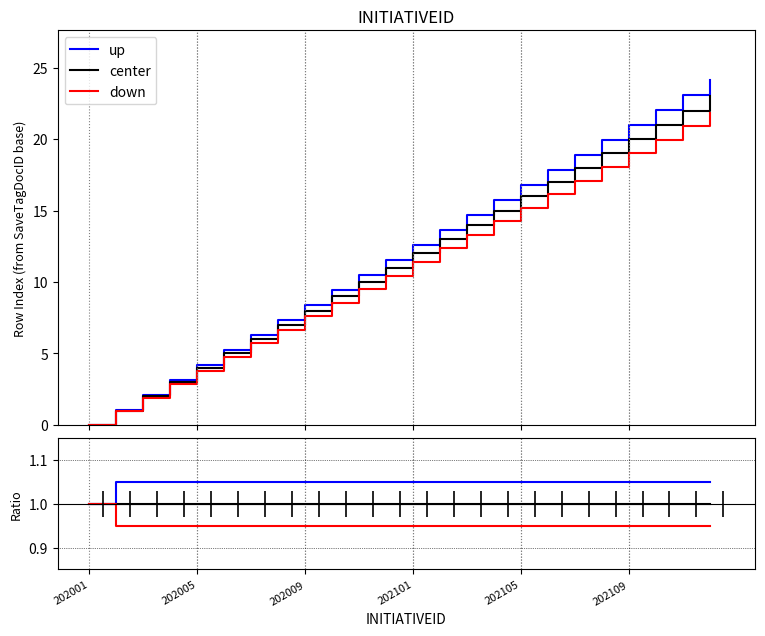

Which series changed the most between 202005 and 23?

up